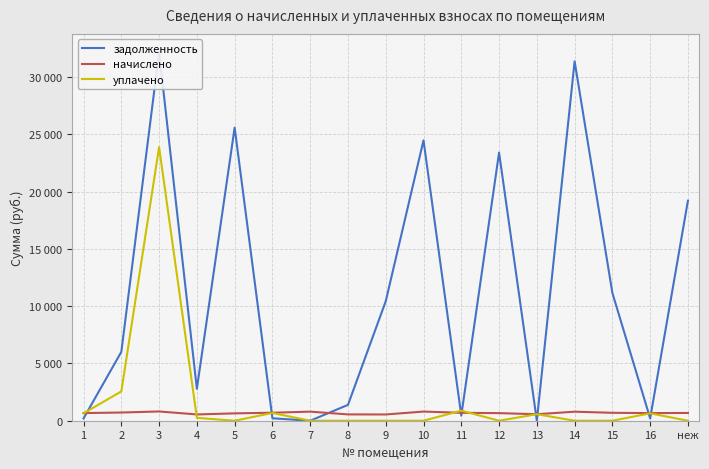

How many lines are shown in the chart?

3